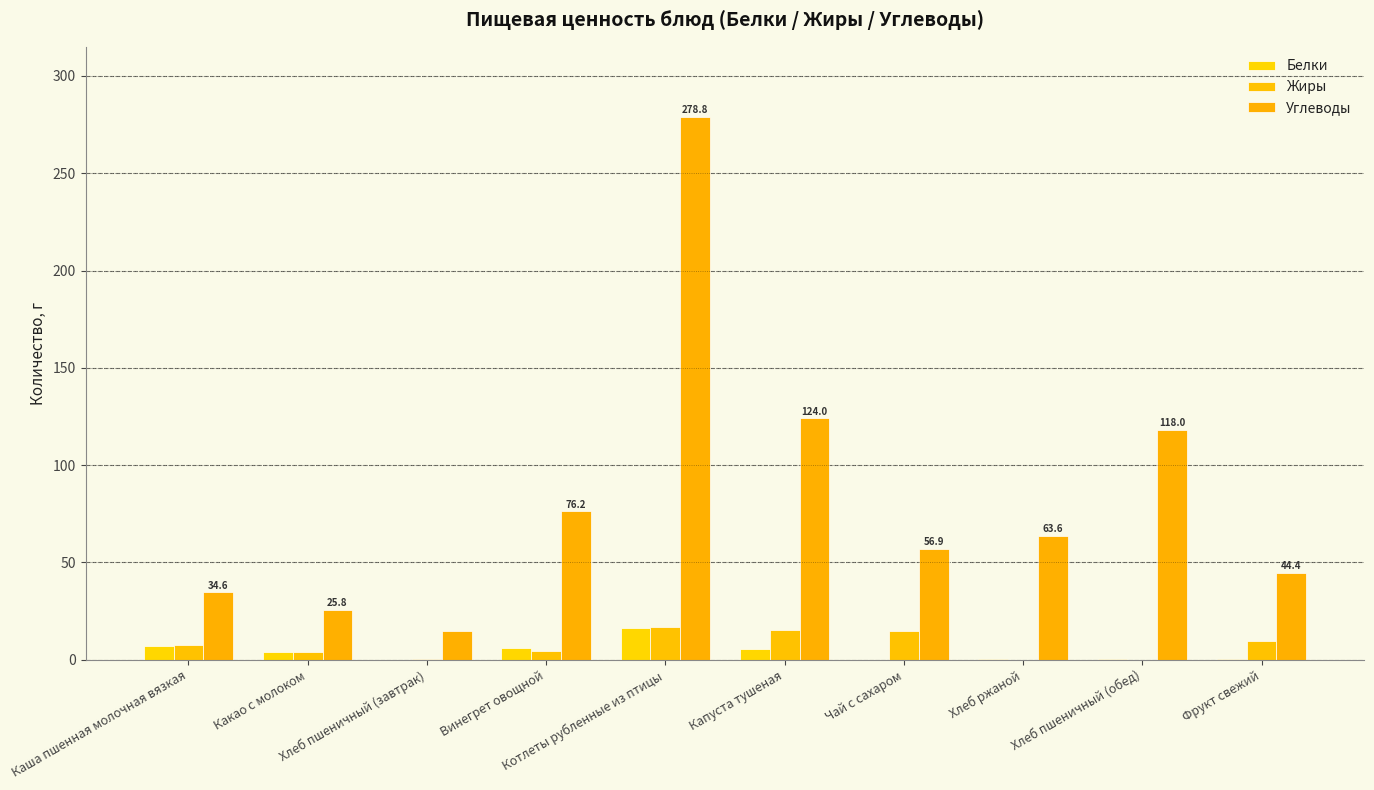

How many groups of bars are there?

10